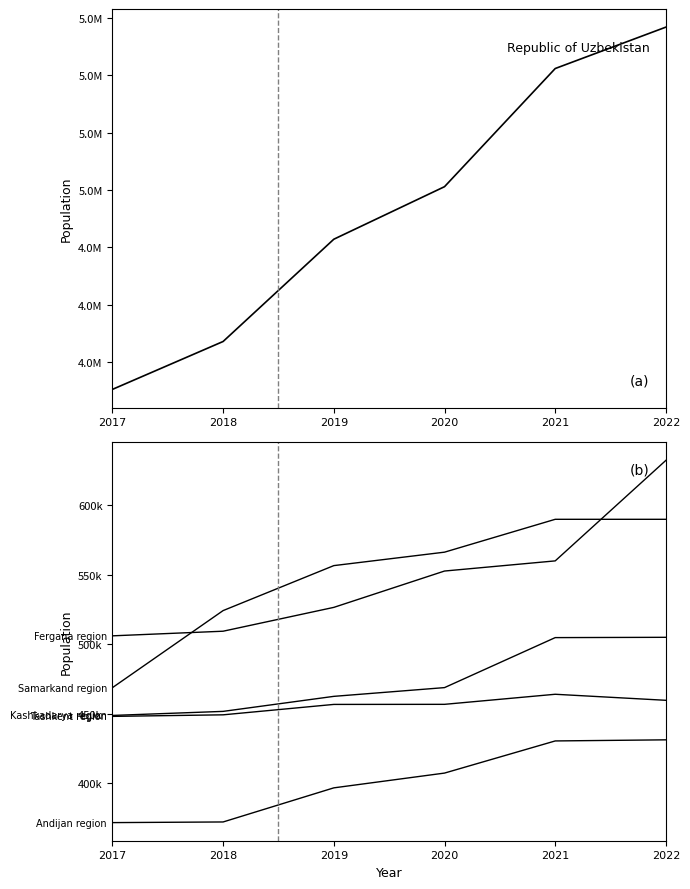

Which category has the highest value in the Tashkent region series?

2021